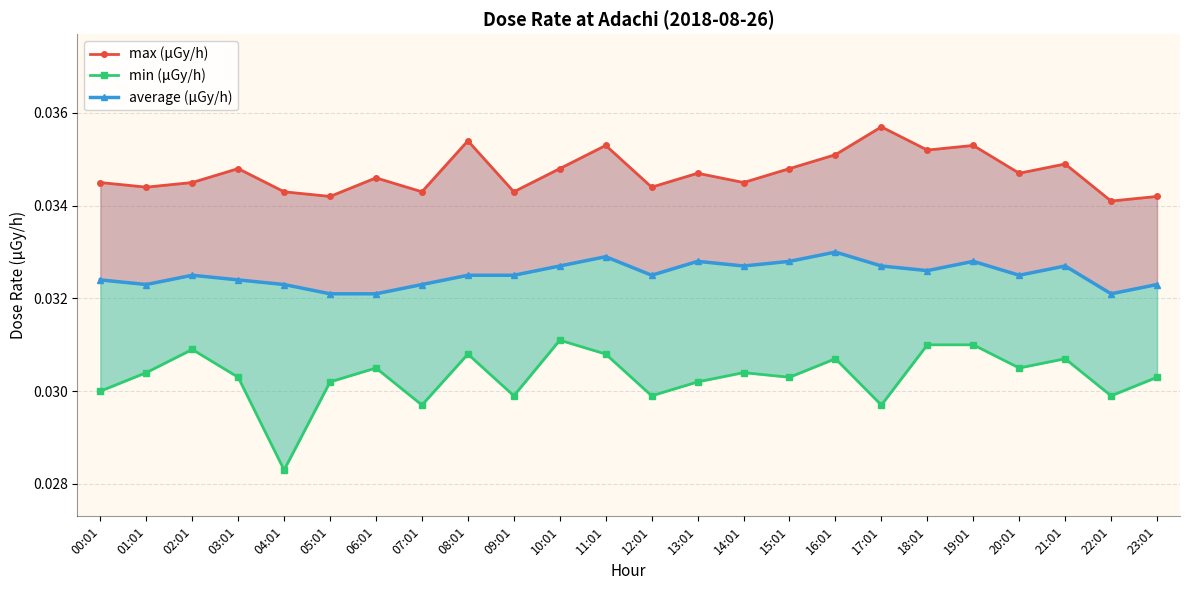

True or false: min (μGy/h) and average (μGy/h) intersect in this chart.

False